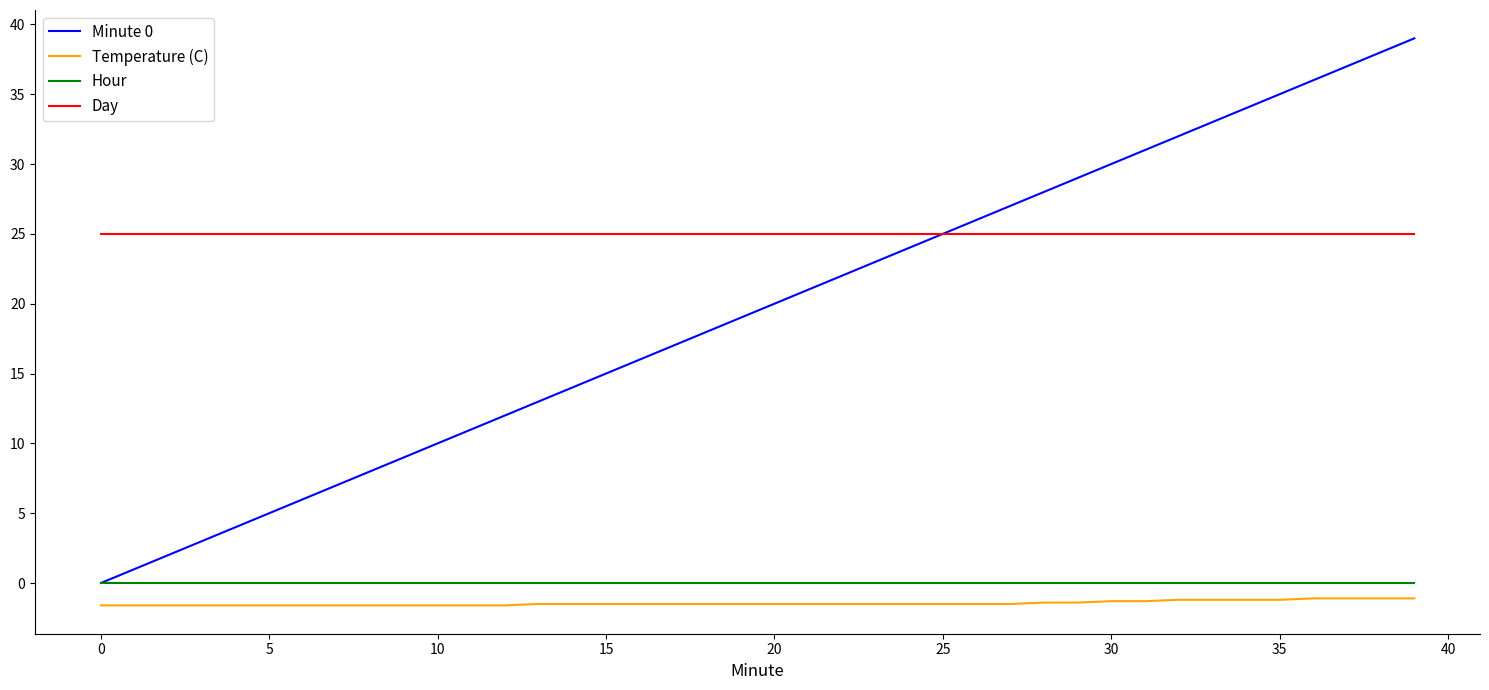

True or false: Temperature (C) and Hour cross at least once.

False